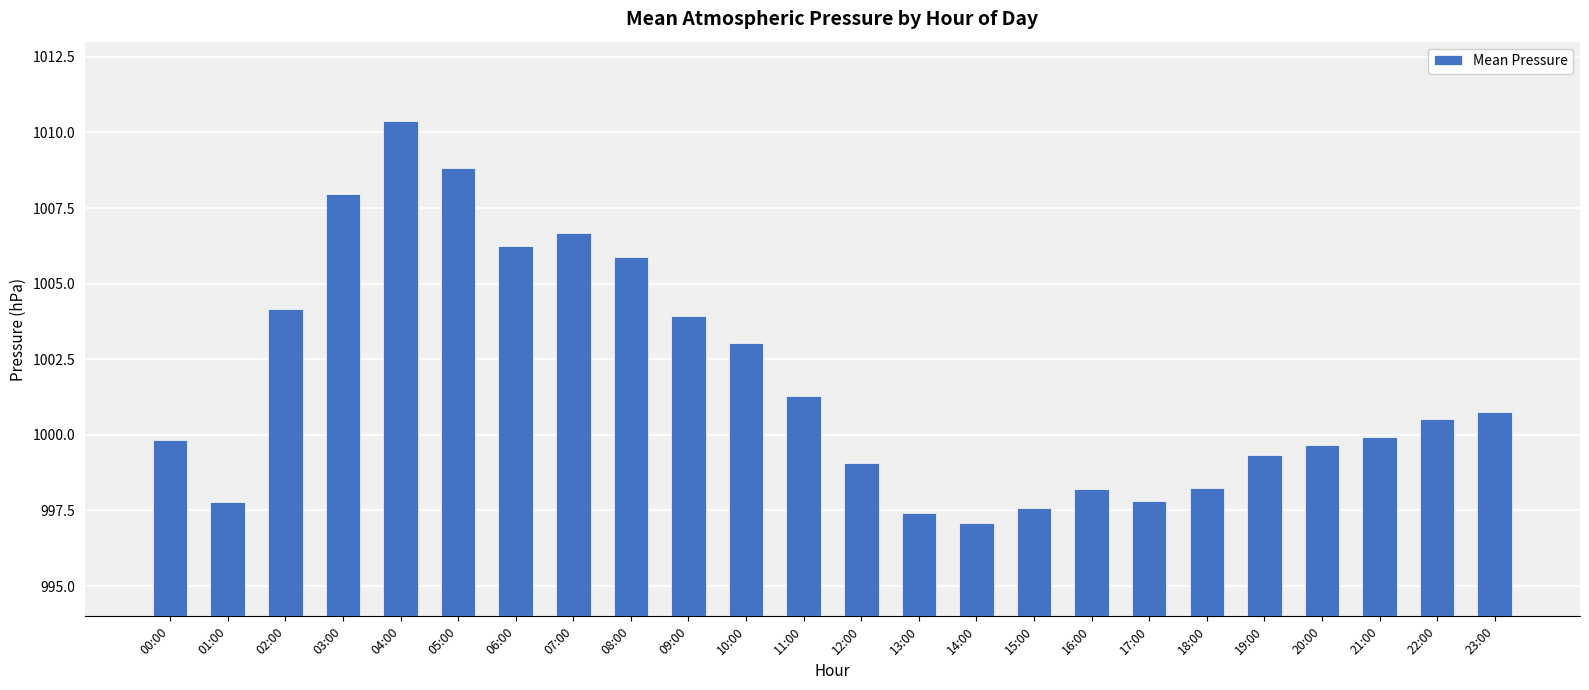

True or false: the data shows 999.1 at 12:00.

True